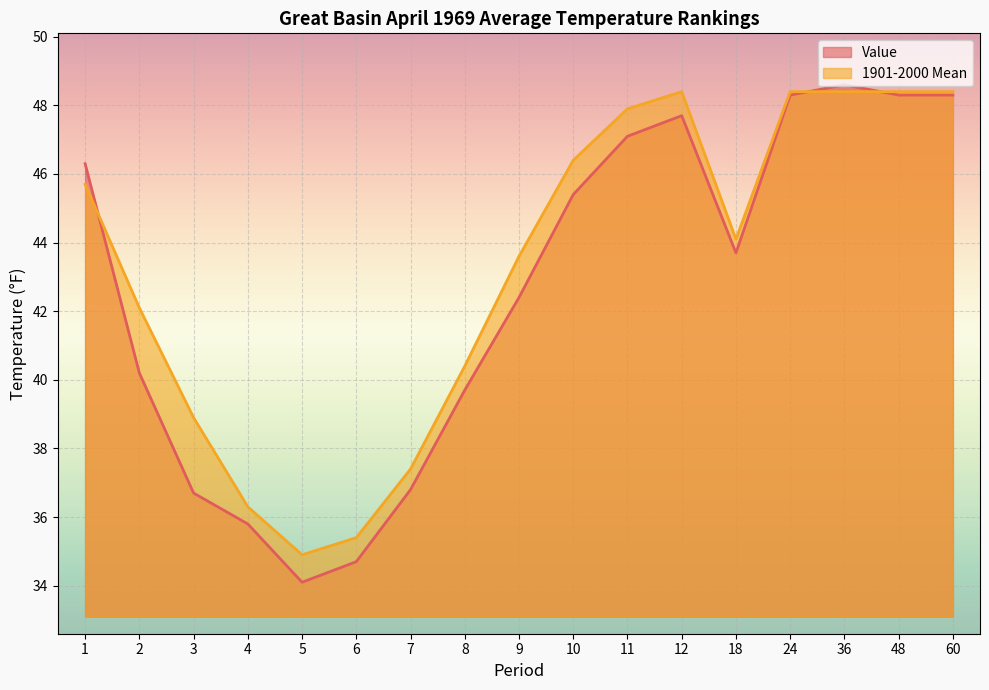

The value of 1901-2000 Mean at 48 is 16.0. True or false?

False